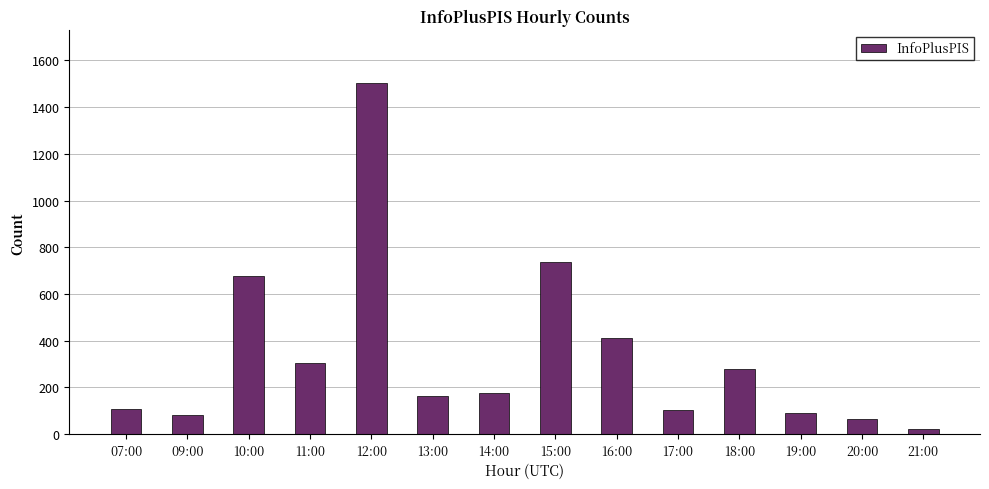

How many data points are less than 175?

7